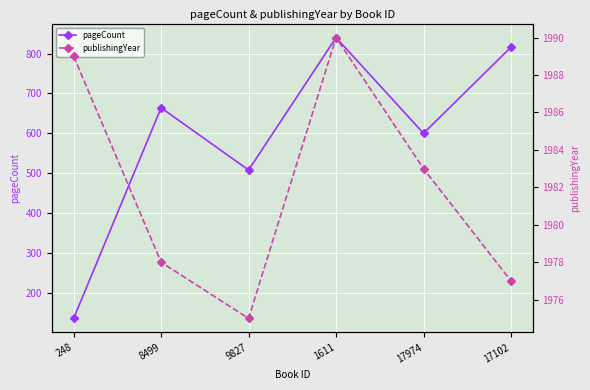

What is the difference between the publishingYear values at 9827 and 1611?

15